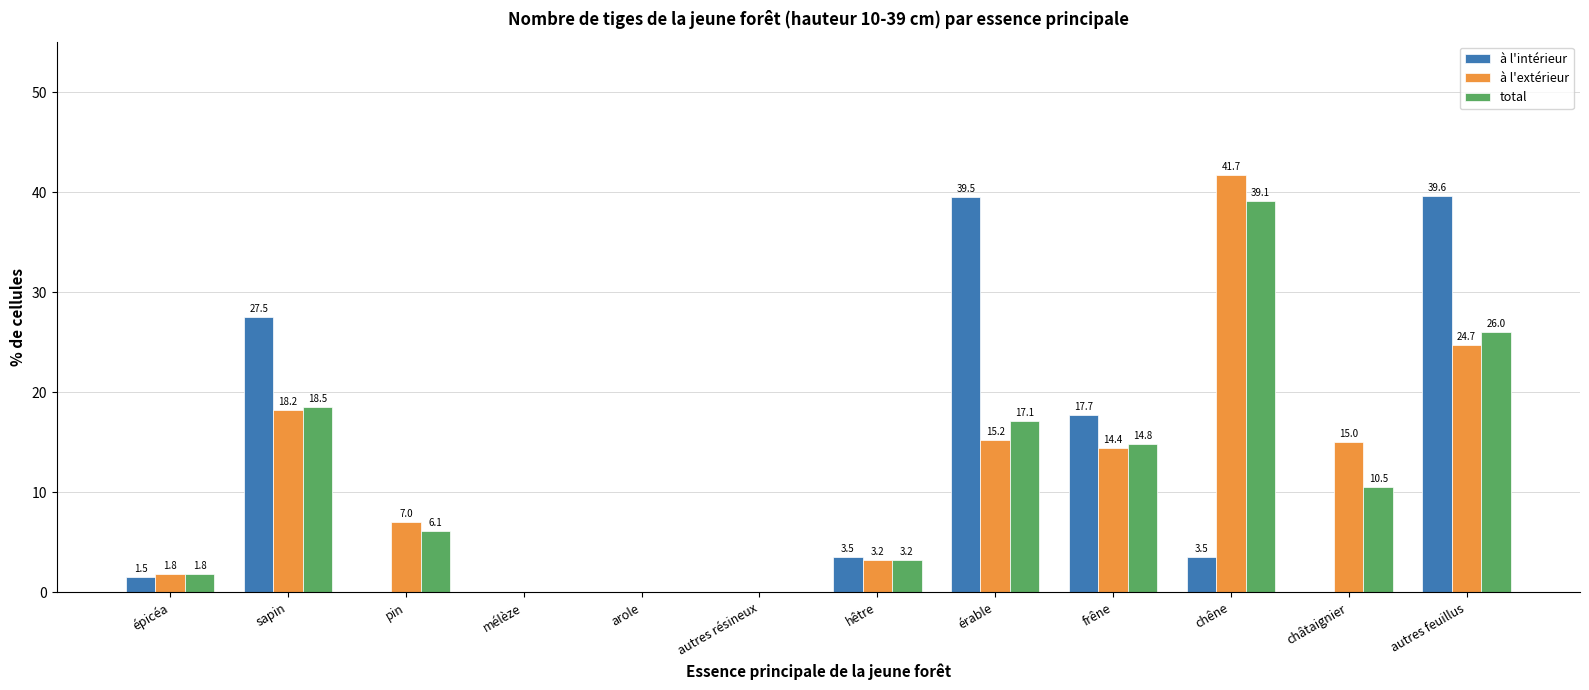

What is the total value across all series at épicéa?

5.1